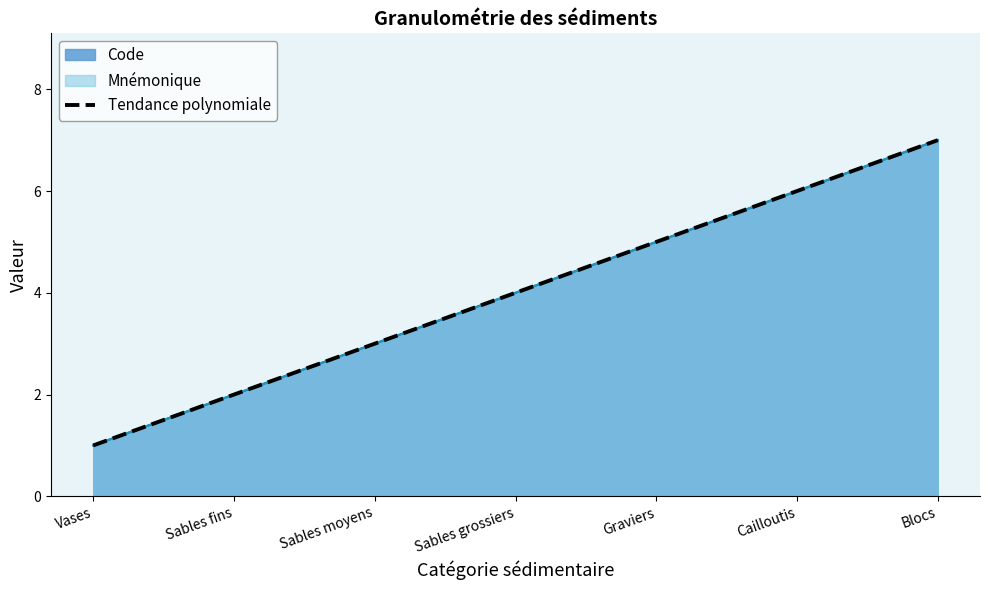

True or false: there are more than 1 points higher than both neighbors.

False